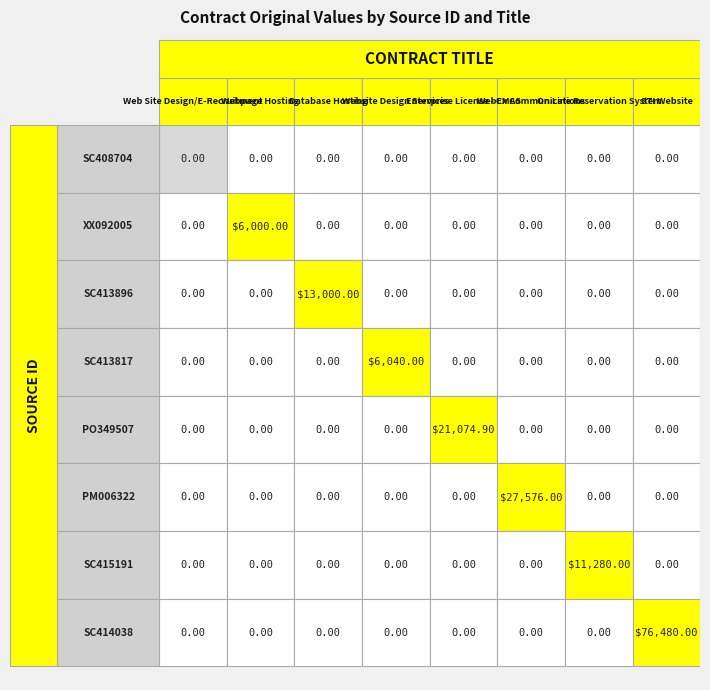

List the labels in order of SC414038 value, smallest first.

SC408704, XX092005, SC413896, SC413817, PO349507, PM006322, SC415191, SC414038